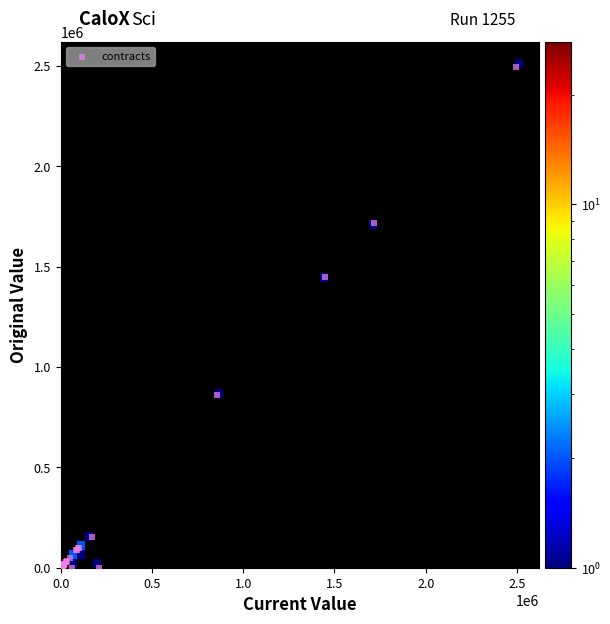

What Y value in the scatter plot is closest to 1247700?

1449323.0